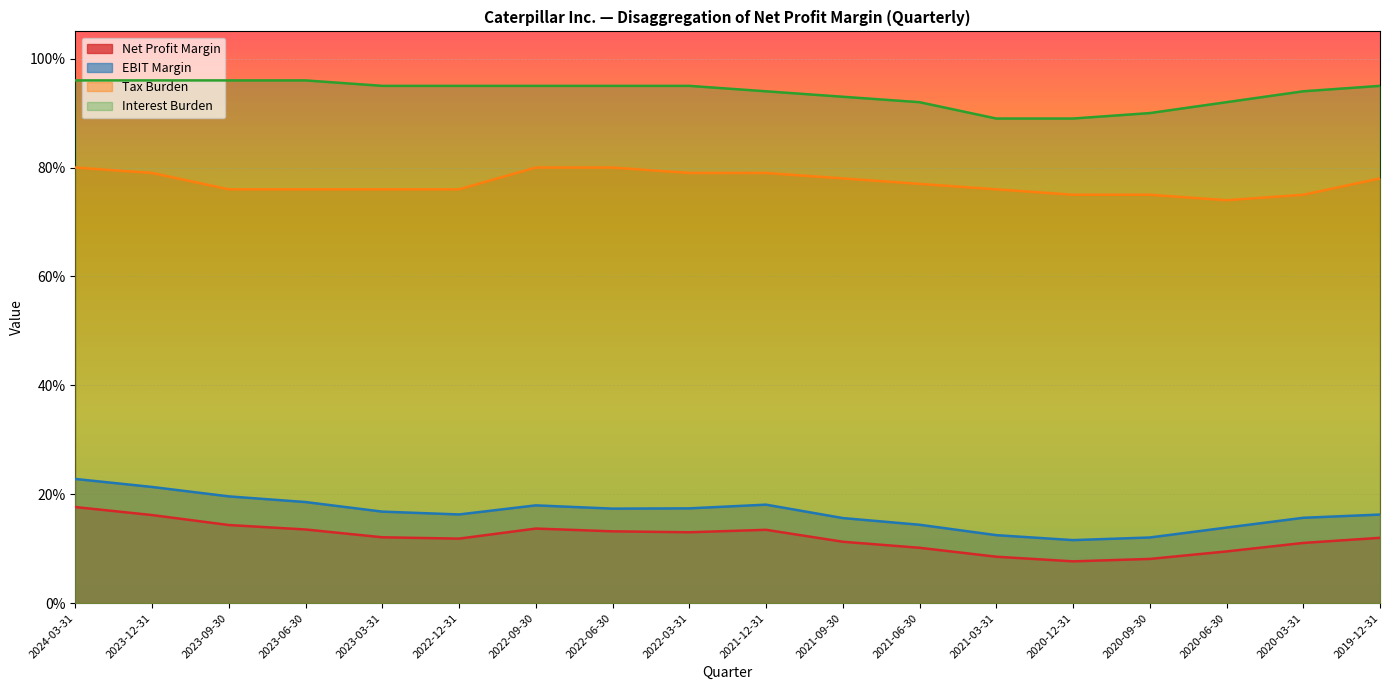

The EBIT Margin series shows 0.1 at 2021-06-30. True or false?

True